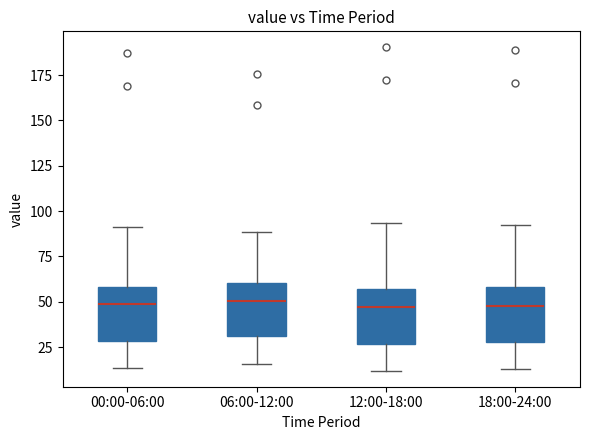

Where does the lower whisker of the box for 12:00-18:00 end on the y-axis? The values are not printed on the chart, so give them approximately, as read against the axis.

10